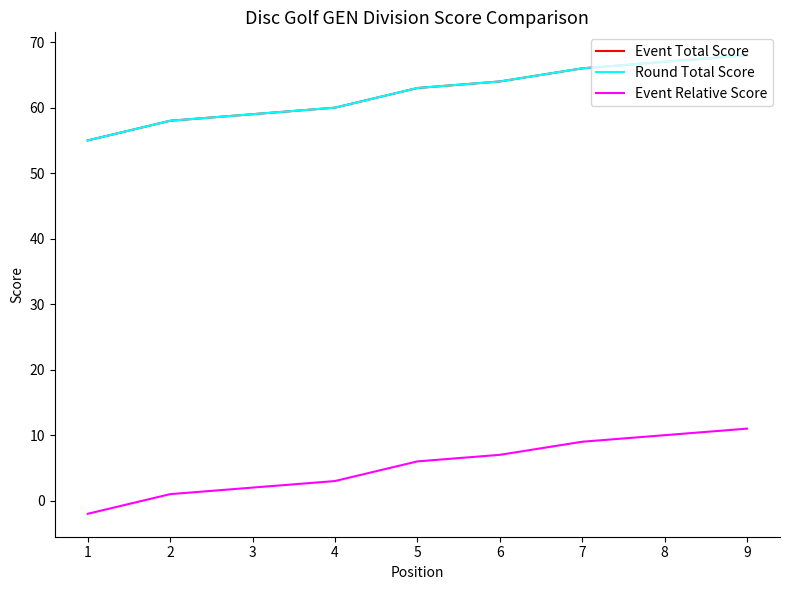

What is the spread (max minus min) of values at 8?

57